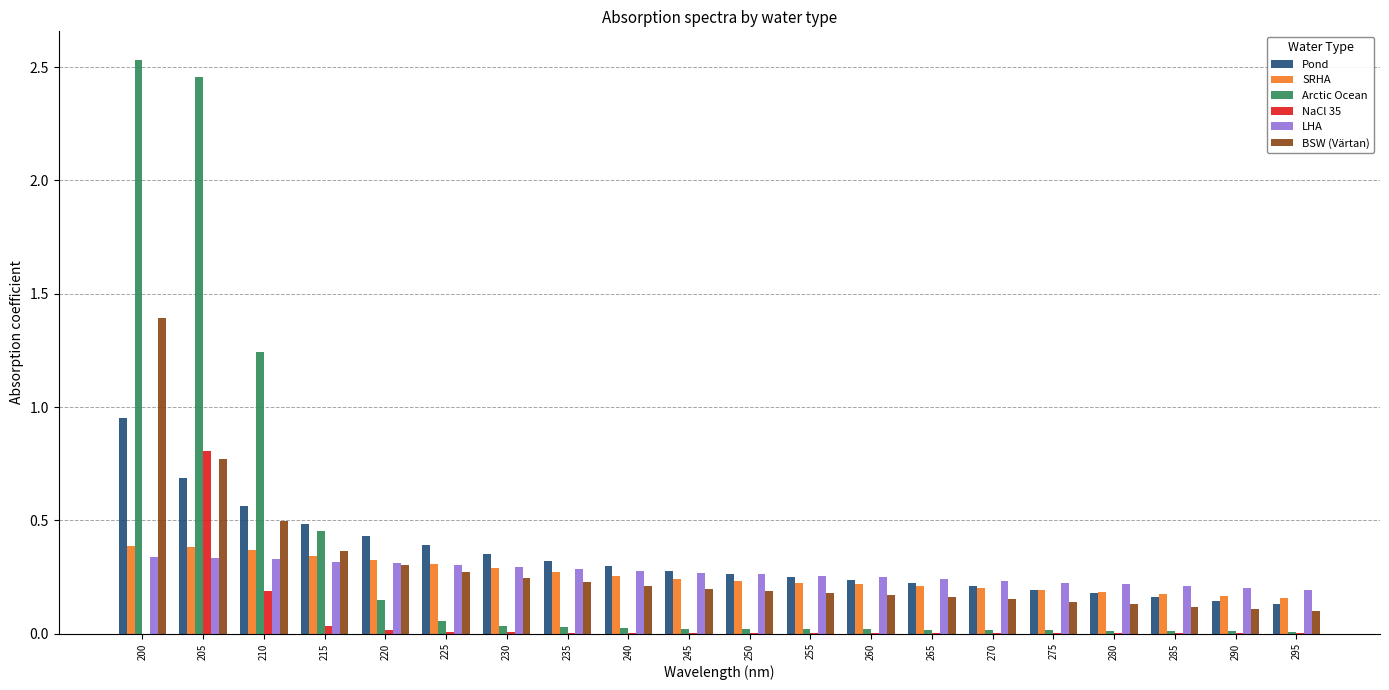

Which series has the widest spread of values?

Arctic Ocean